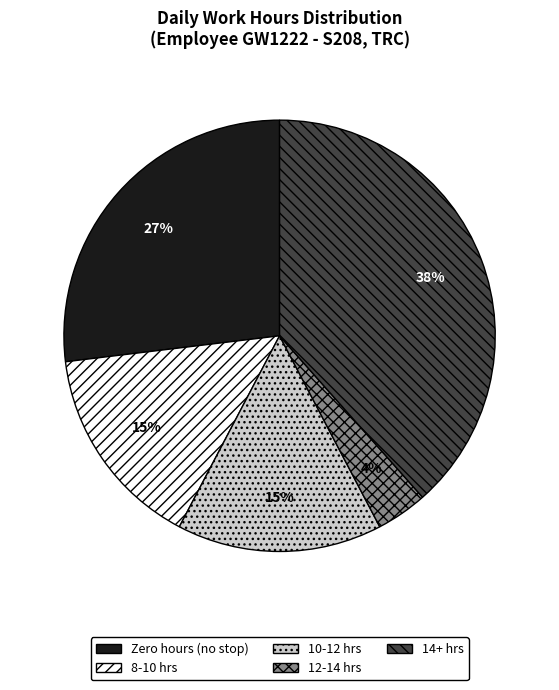

Which category has the smallest portion of the pie?

12-14 hrs